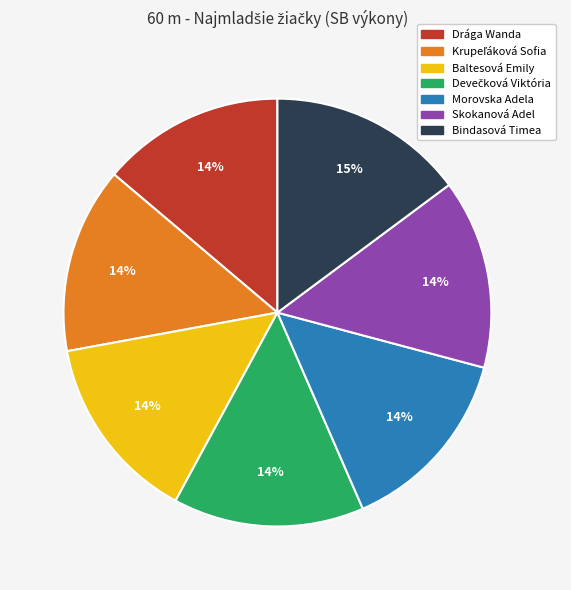

The Baltesová Emily slice represents 22% of the pie. True or false?

False